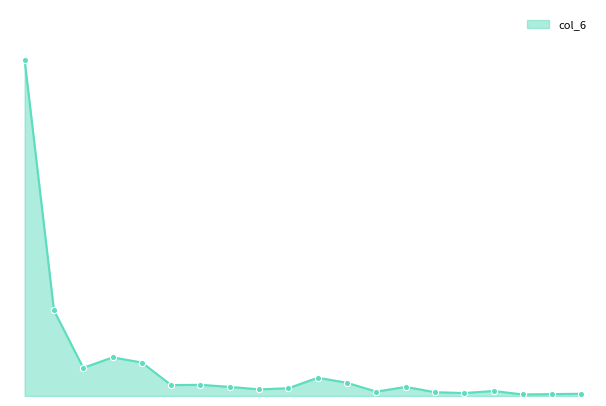

How many lines are shown in the chart?

1